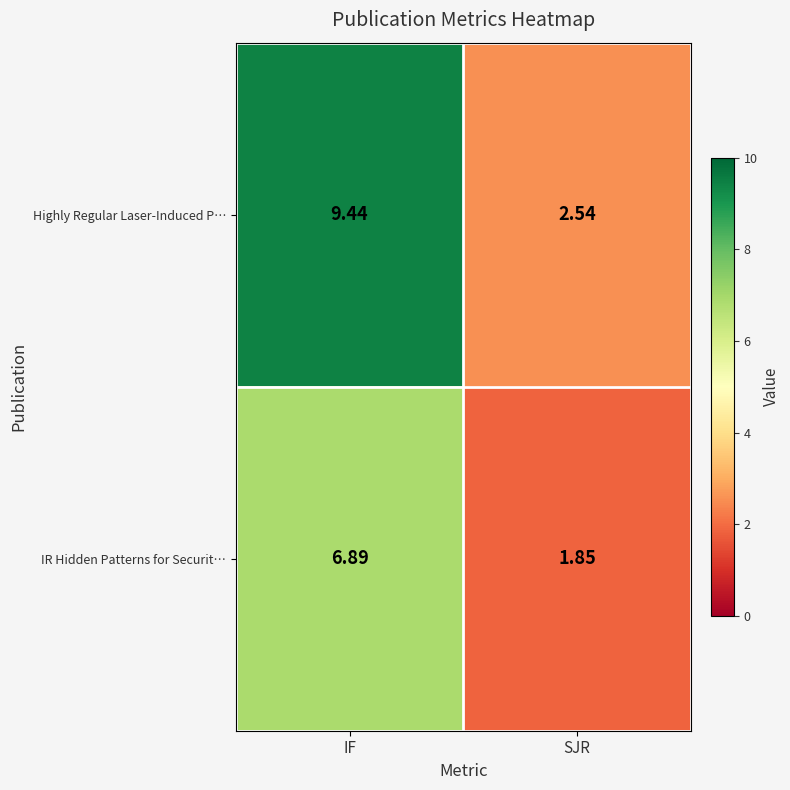

At IF, list the series in order from smallest to largest.

IR Hidden Patterns for Securit…, Highly Regular Laser-Induced P…